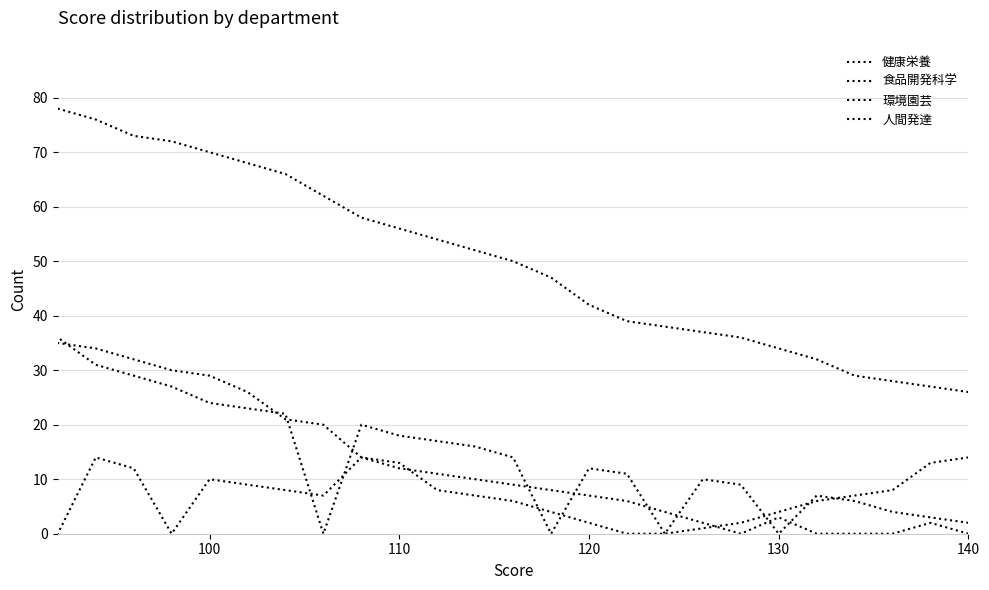

At how many categories does at least one series exceed 46?

14